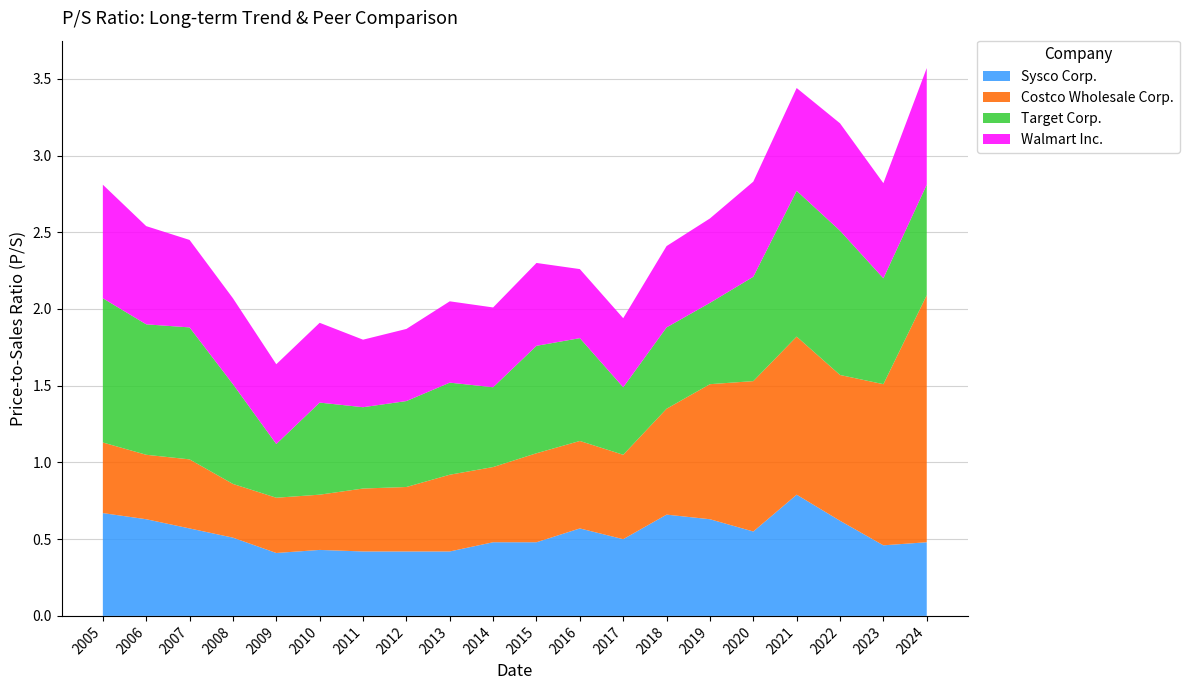

Reading left to right, list all the values displayed in this chart.

Sysco Corp.: 0.7	0.6	0.6	0.5	0.4	0.4	0.4	0.4	0.4	0.5	0.5	0.6	0.5	0.7	0.6	0.6	0.8	0.6	0.5	0.5
Costco Wholesale Corp.: 0.5	0.4	0.5	0.3	0.4	0.4	0.4	0.4	0.5	0.5	0.6	0.6	0.6	0.7	0.9	1.0	1.0	0.9	1.1	1.6
Target Corp.: 0.9	0.8	0.9	0.7	0.3	0.6	0.5	0.6	0.6	0.5	0.7	0.7	0.4	0.5	0.5	0.7	0.9	0.9	0.7	0.7
Walmart Inc.: 0.7	0.6	0.6	0.6	0.5	0.5	0.4	0.5	0.5	0.5	0.5	0.5	0.5	0.5	0.6	0.6	0.7	0.7	0.6	0.8